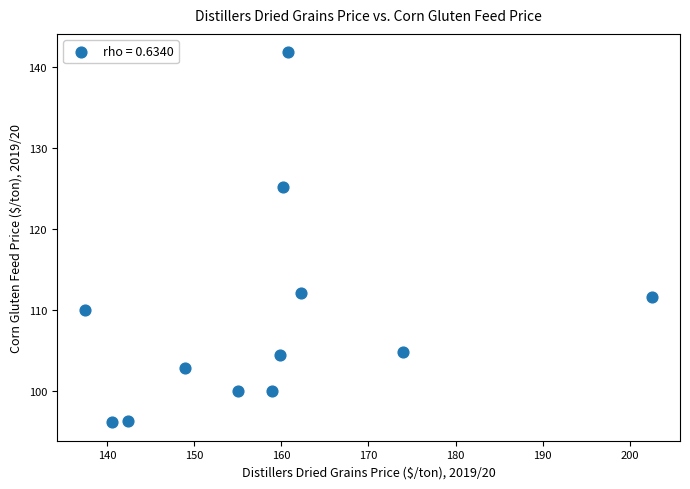

What is the average Y value?

108.8